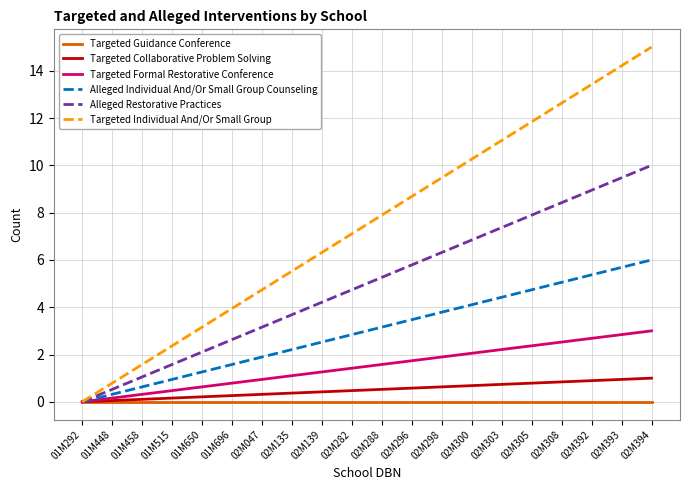

What is the total value across all series at 02M392?

31.3